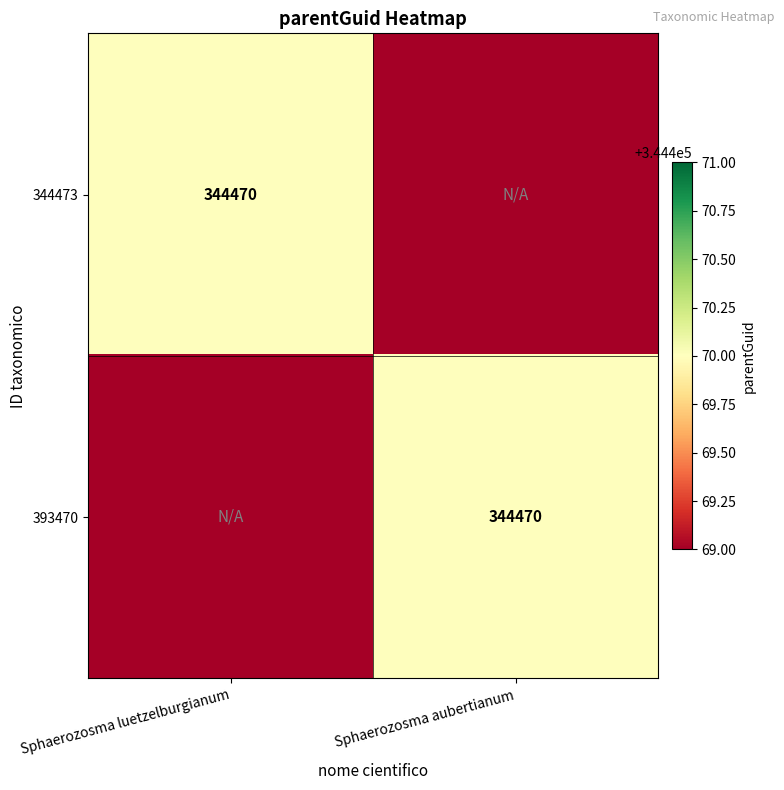

The value of 393470 at Sphaerozosma aubertianum is 344470. True or false?

True